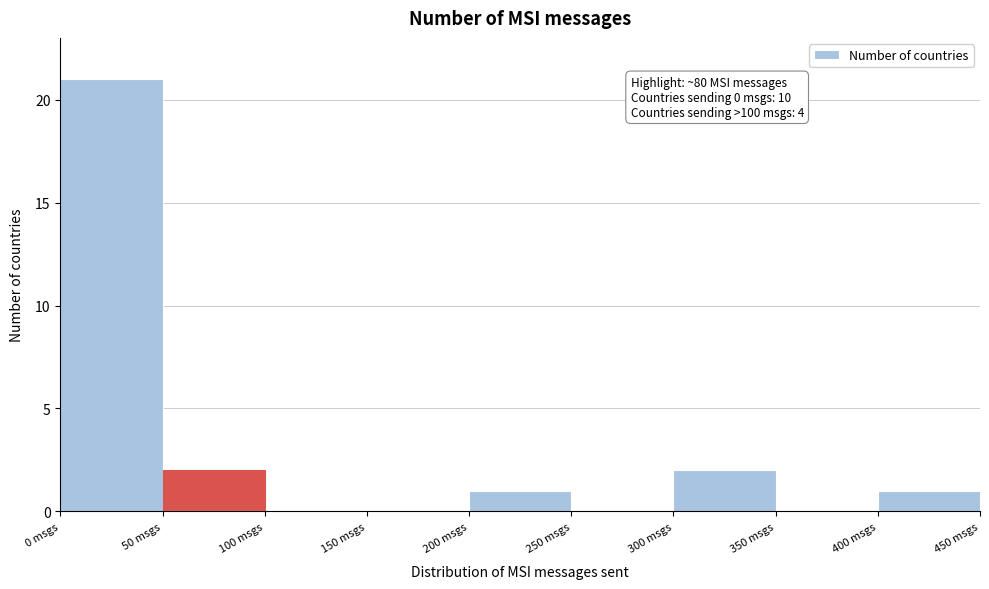

Over which range of the x-axis is the bar tallest?

0 to 50